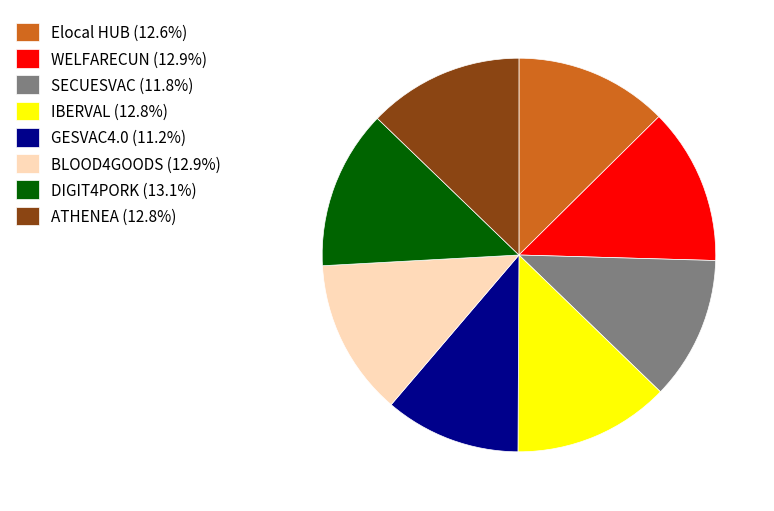

What is the ratio of the value at GESVAC4.0 (11.2%) to the value at SECUESVAC (11.8%)?

0.9